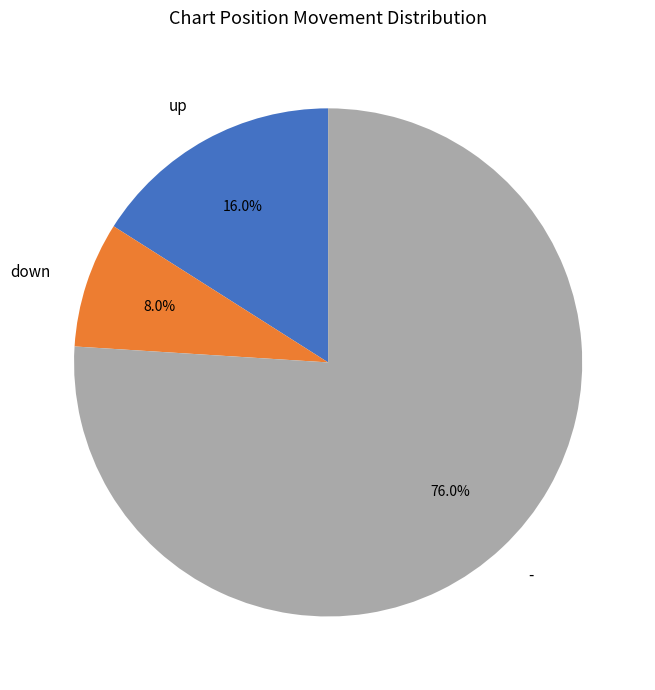

Which slice represents more than half of the pie?

-